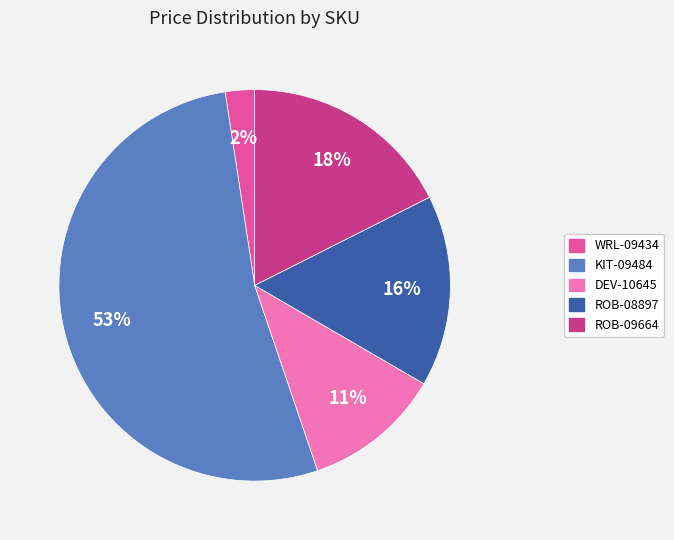

True or false: KIT-09484 accounts for 61% of the total.

False